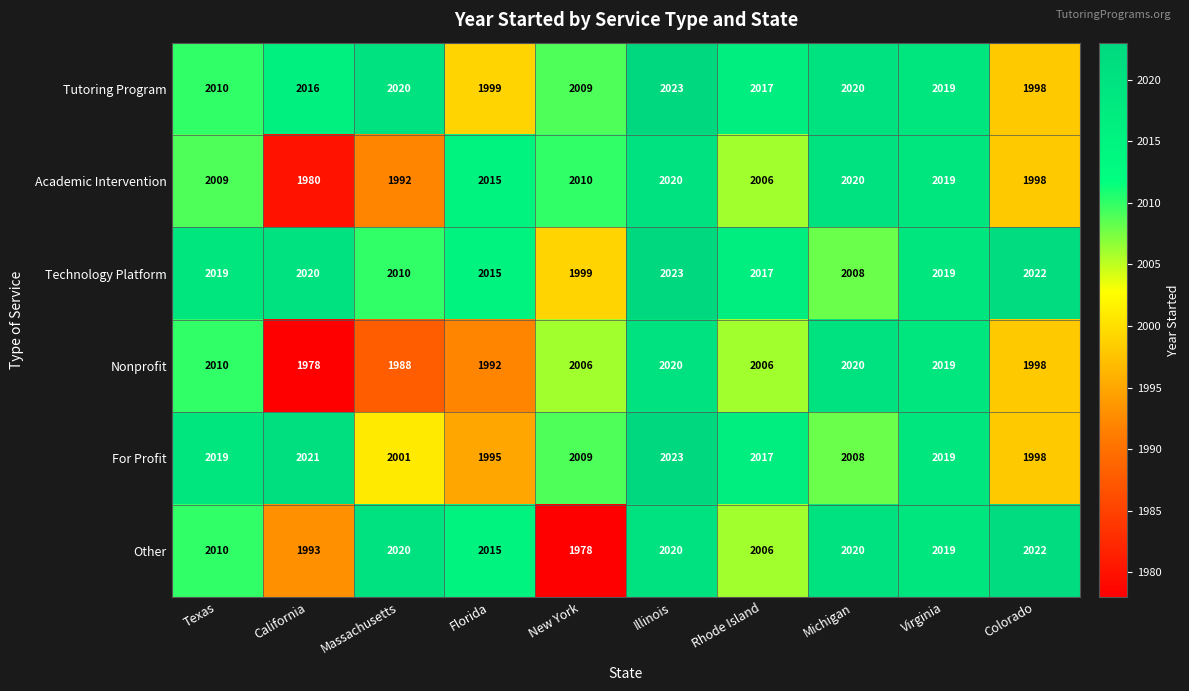

What is the difference between the highest and lowest values at Florida?

23